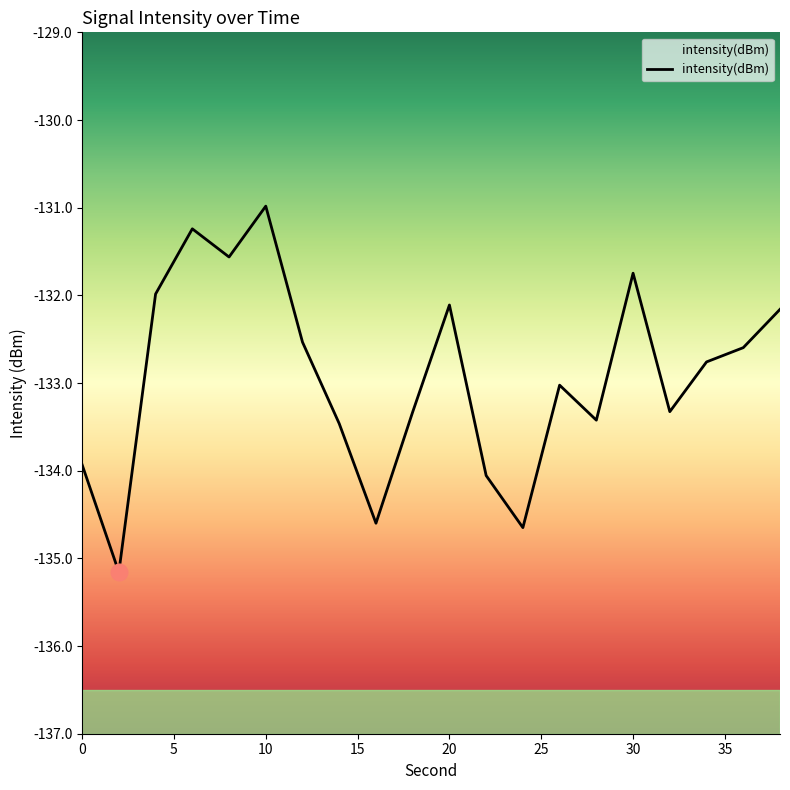

What is the minimum value shown in the chart?

-135.2